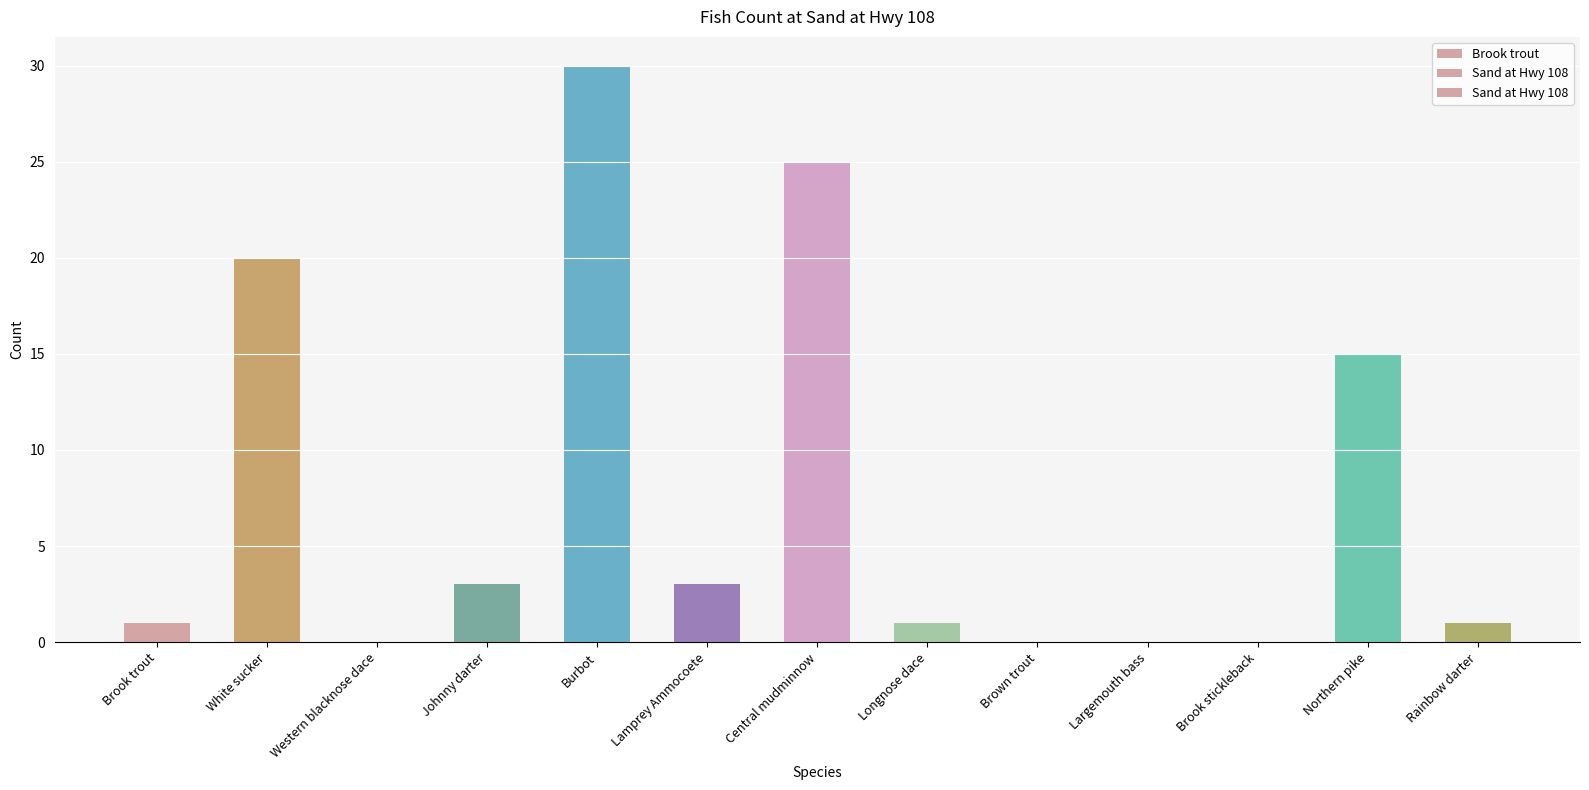

Reading left to right, extract all data points from this chart.

1	20	0	3	30	3	25	1	0	0	0	15	1